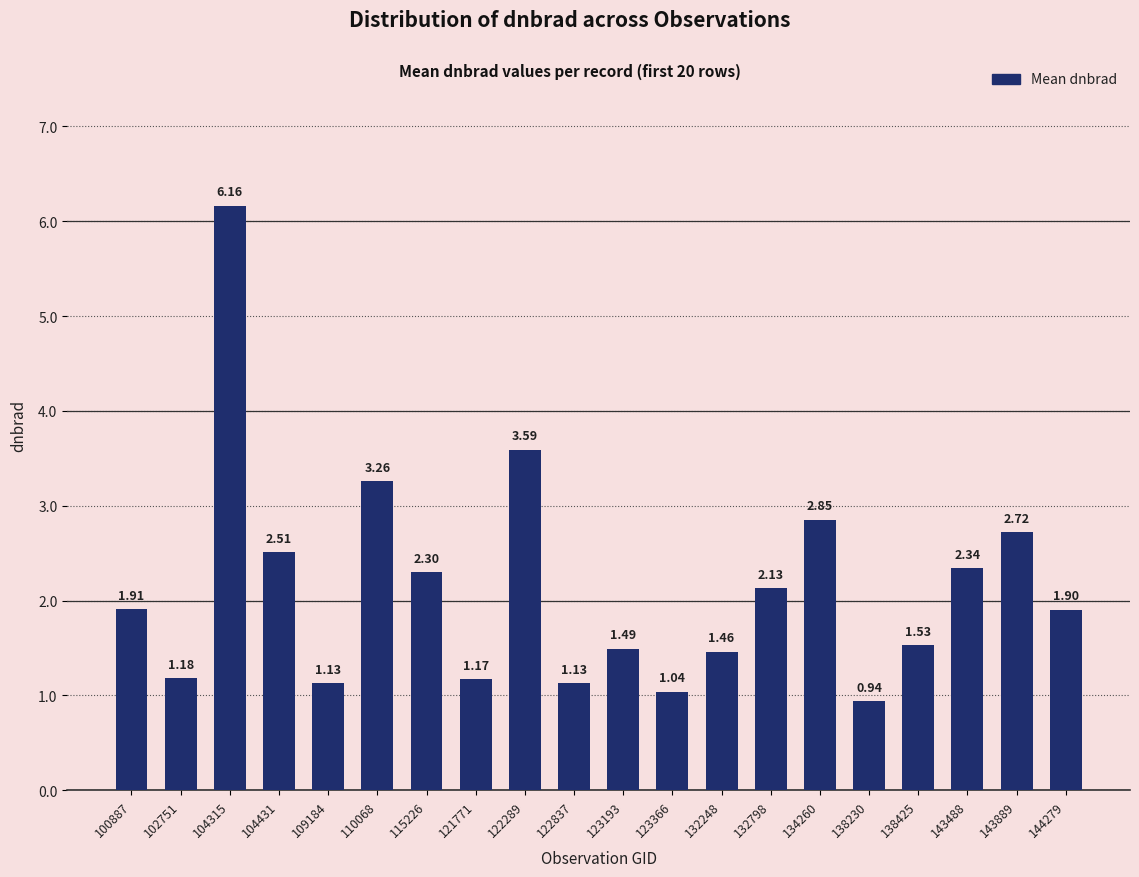

True or false: the data shows 3.0 at 144279.

False